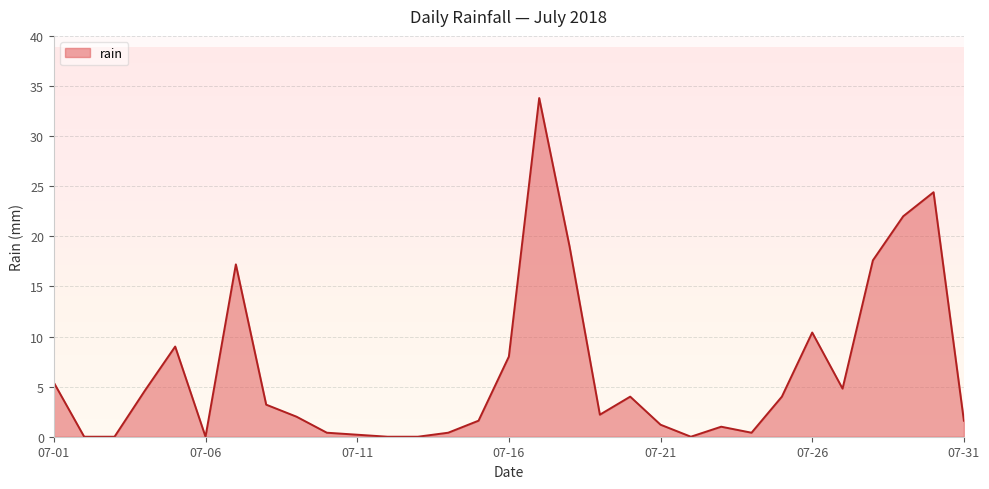

What is the maximum value shown in the chart?

33.8